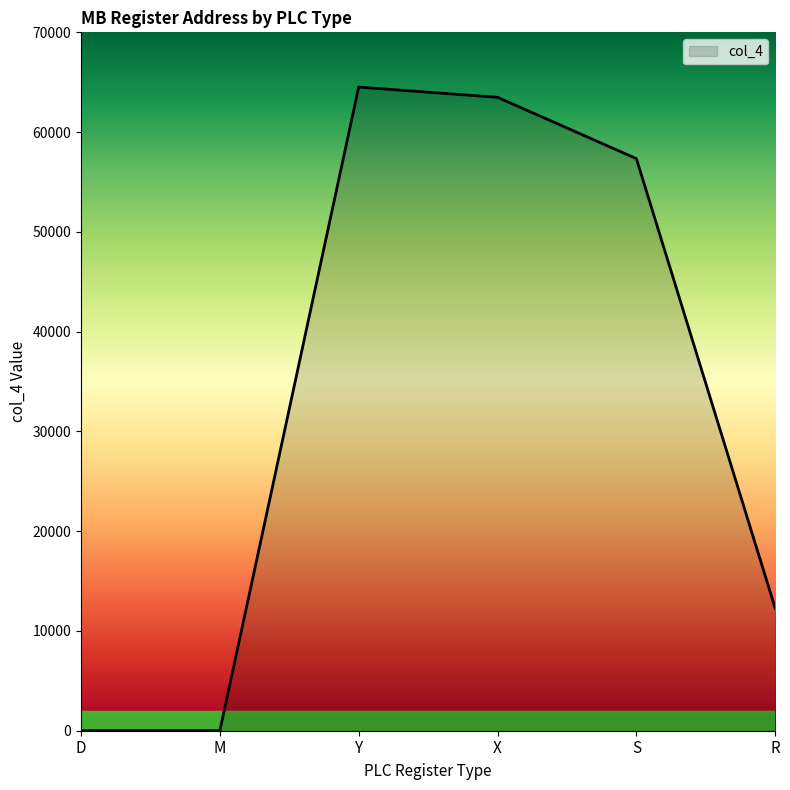

What is the approximate value at R?

12288